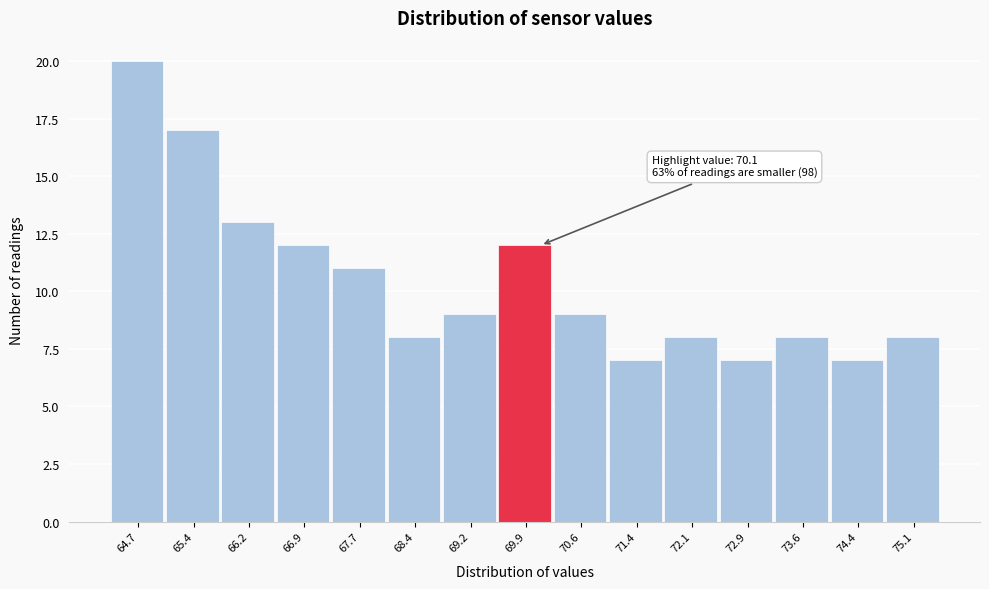

Over which range of the x-axis is the bar tallest?

64.3 to 65.0